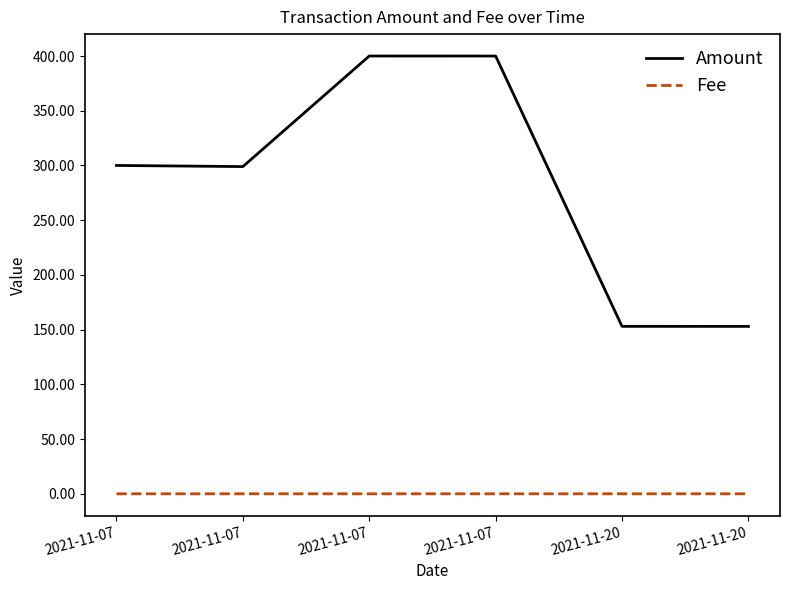

What are all the series names shown in the legend?

Amount, Fee